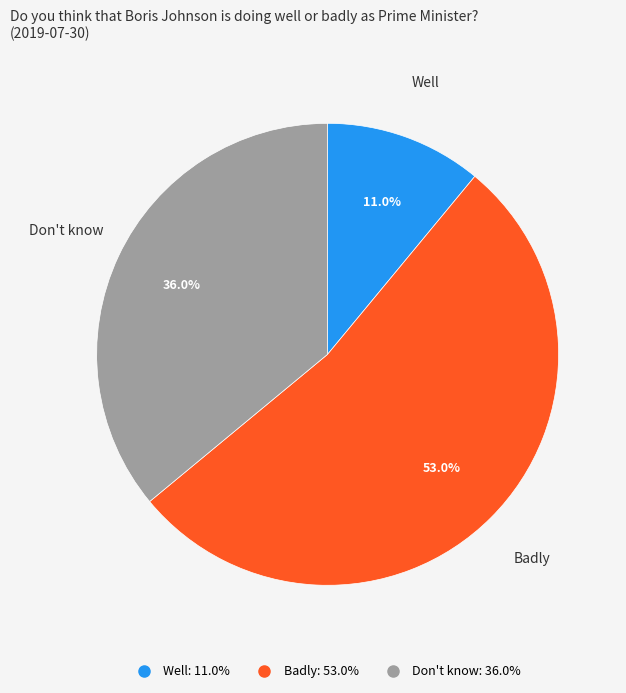

True or false: Well accounts for 1% of the total.

False